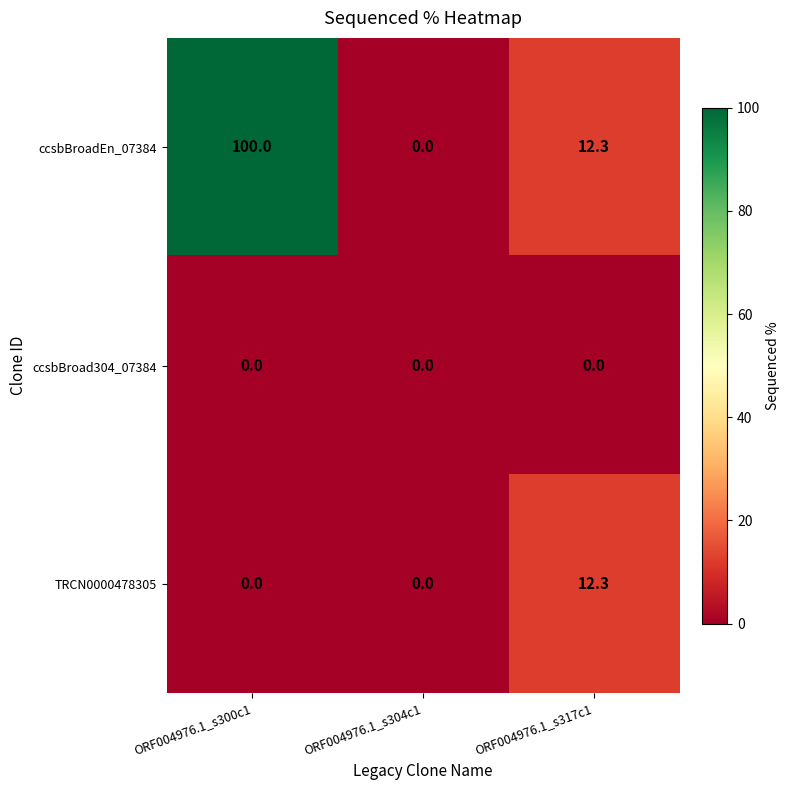

At how many categories does at least one series exceed 41?

1